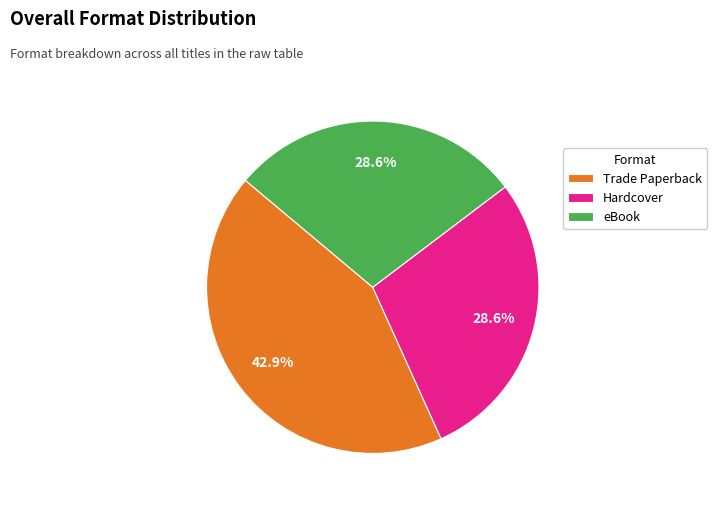

The Trade Paperback slice represents 57% of the pie. True or false?

False